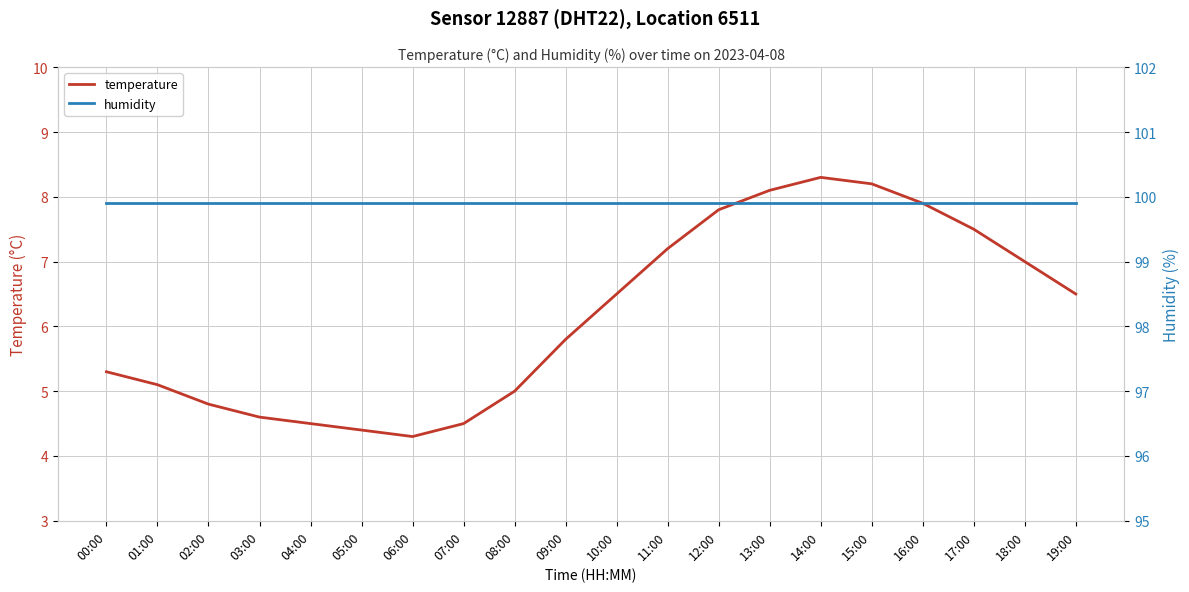

True or false: temperature has a value of 4.7 at 12:00.

False